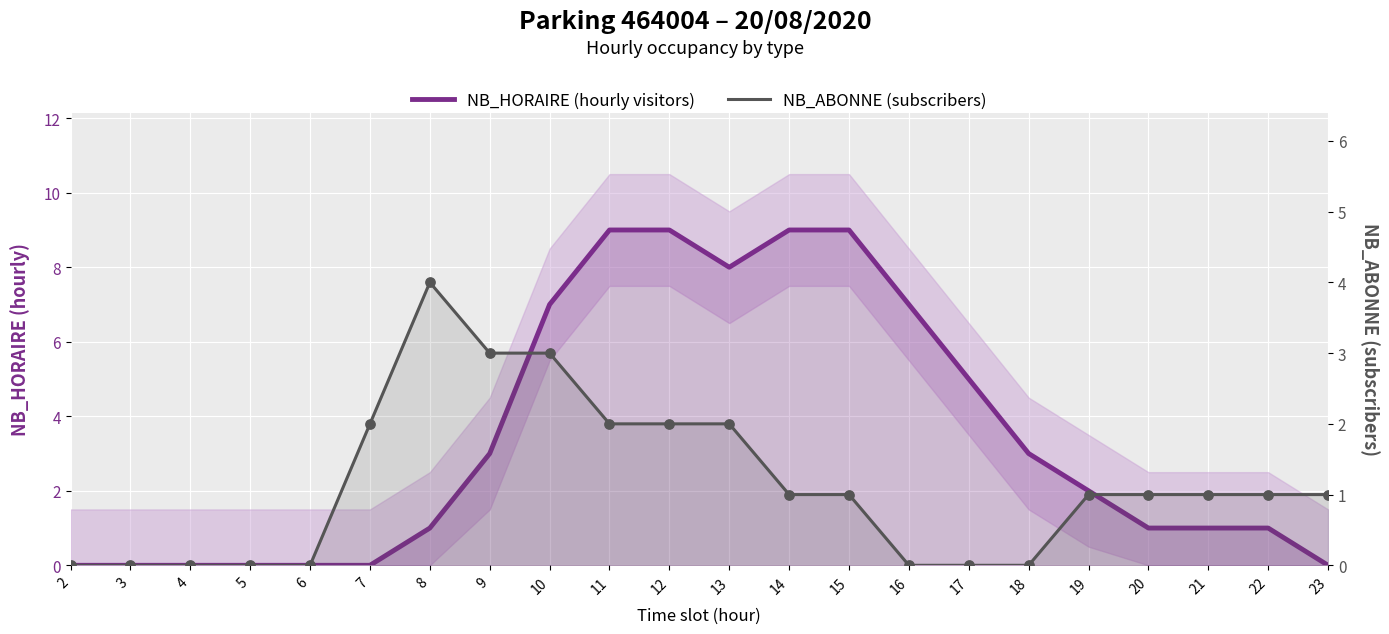

At which category is the sum across all series the highest?

11